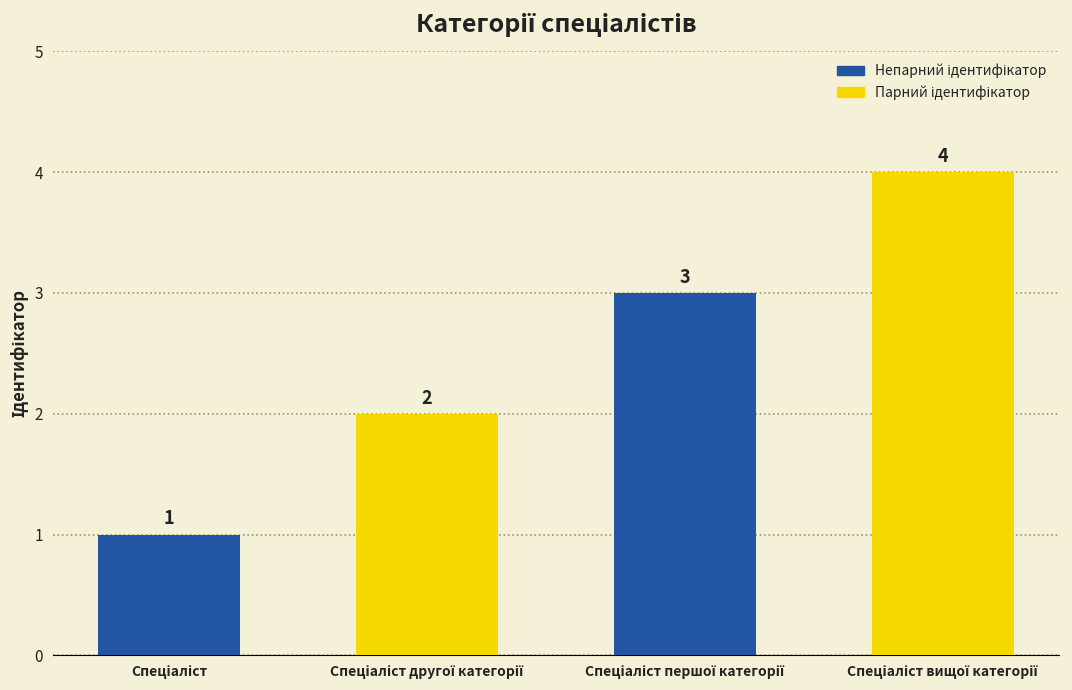

Reading left to right, extract all data points from this chart.

1	2	3	4